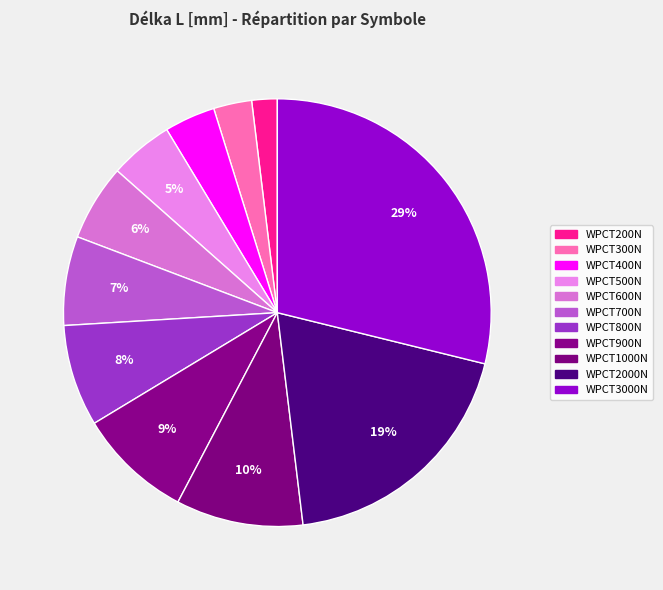

How many segments does this pie chart have?

11